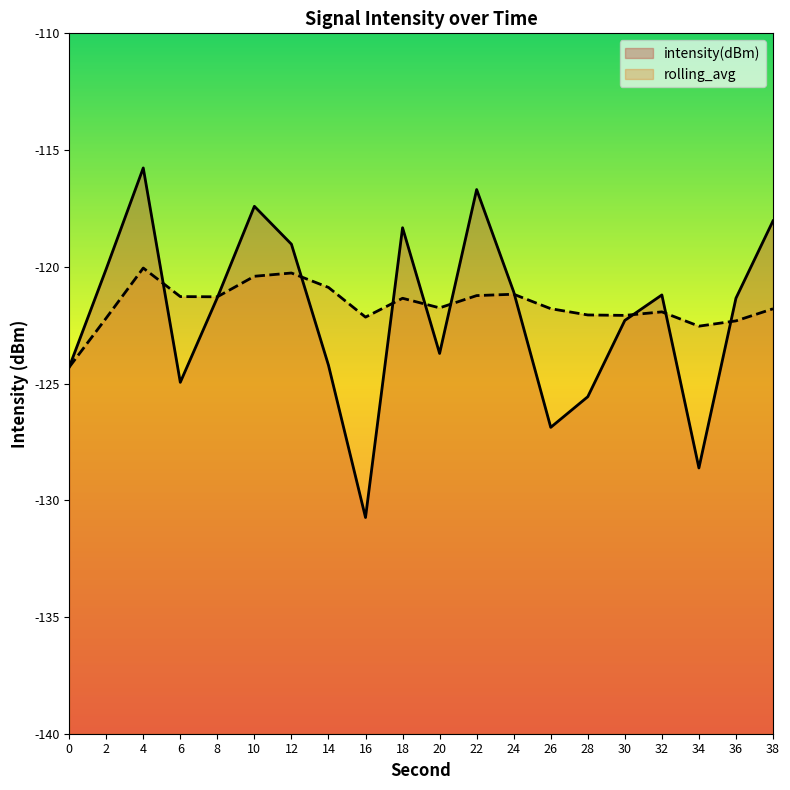

How many times do intensity(dBm) and rolling_avg cross each other?

10